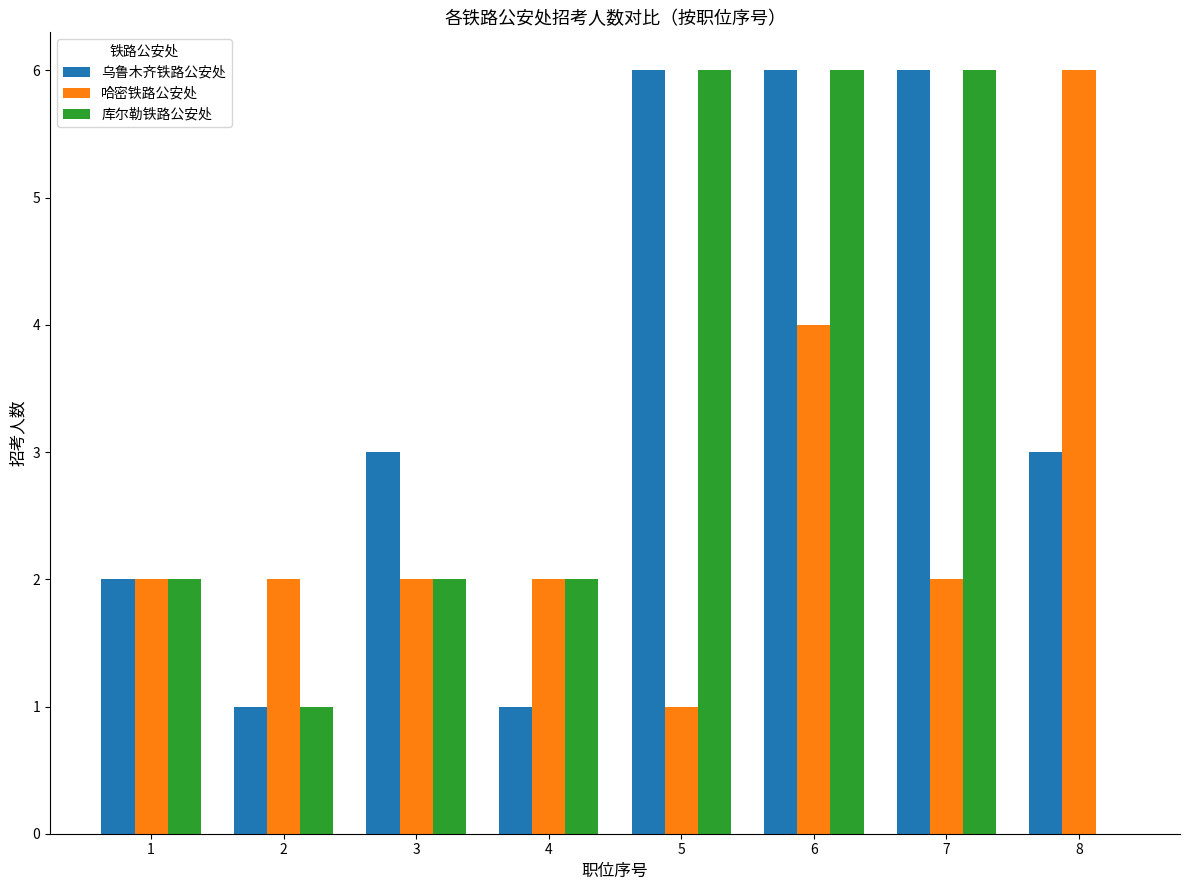

How many 哈密铁路公安处 values are between 2 and 4?

6